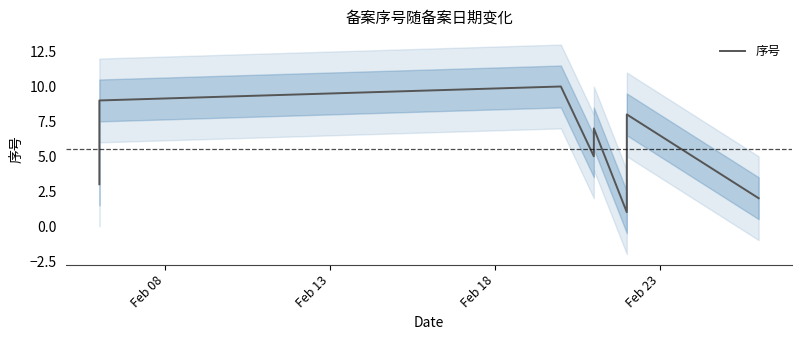

Does the chart display data point markers on the line(s)?

No